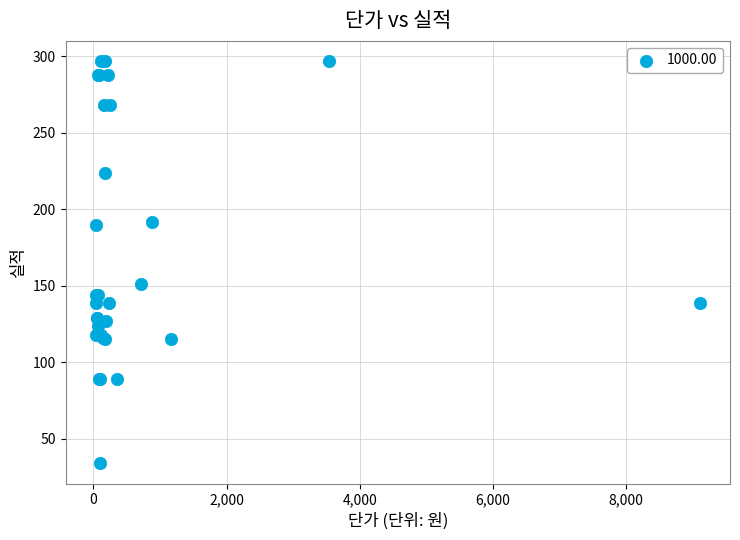

What Y value in the scatter plot is closest to 165?

151